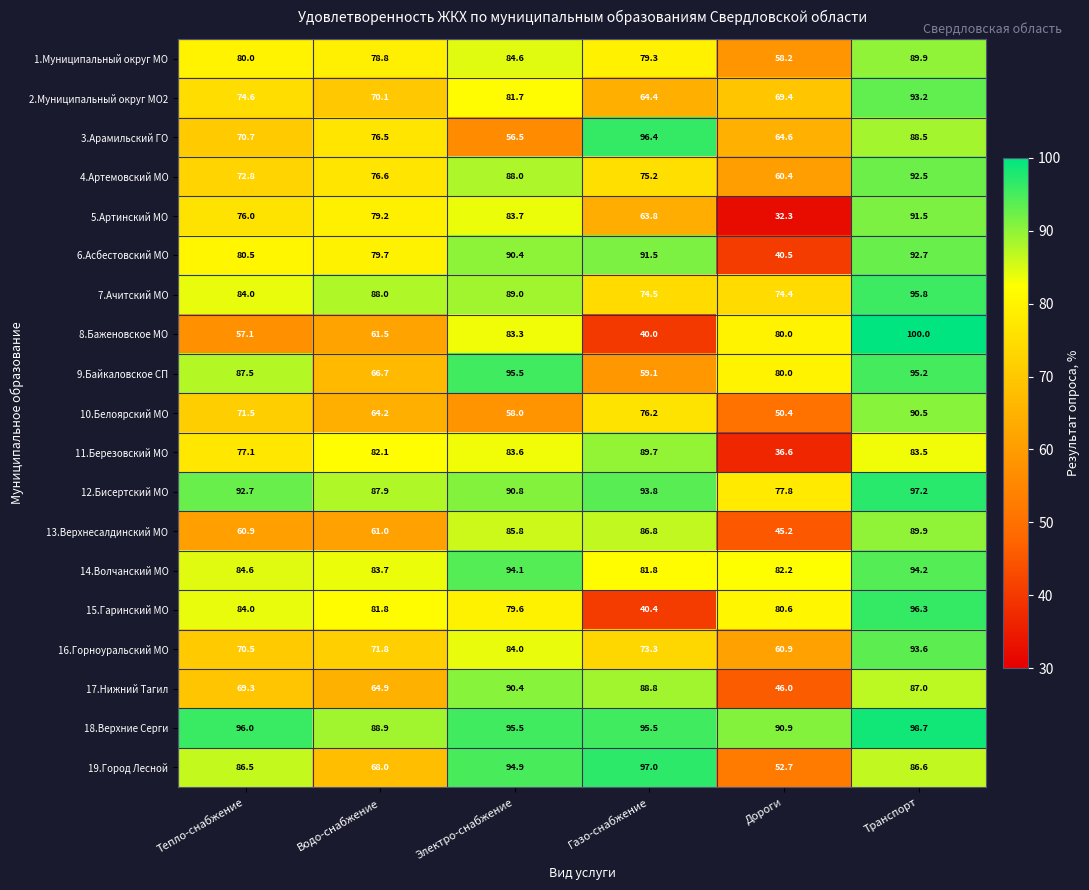

Which series changed the most between Электро-снабжение and Транспорт?

10.Белоярский МО